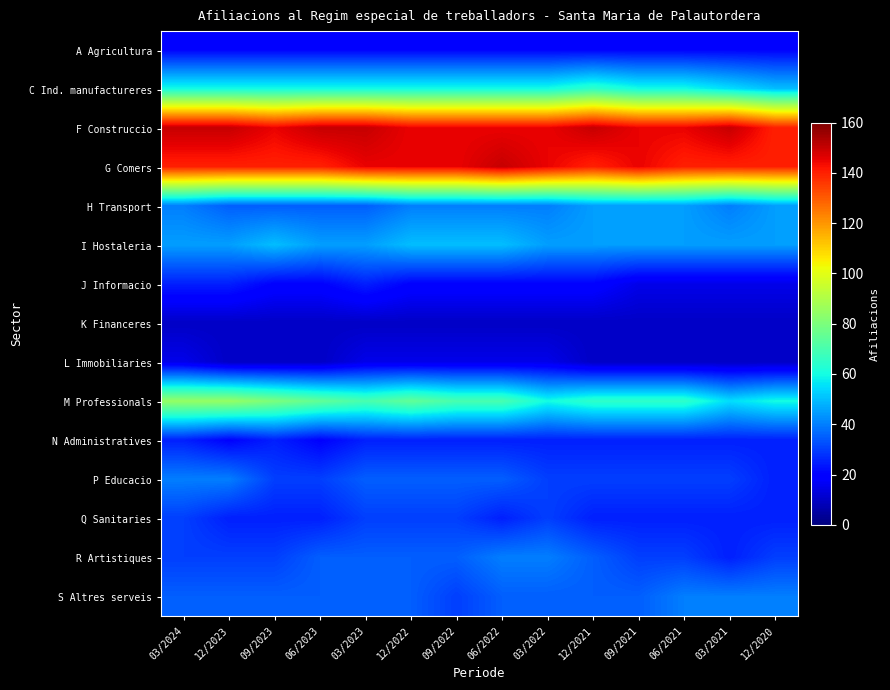

At which category is the sum across all series the highest?

03/2024